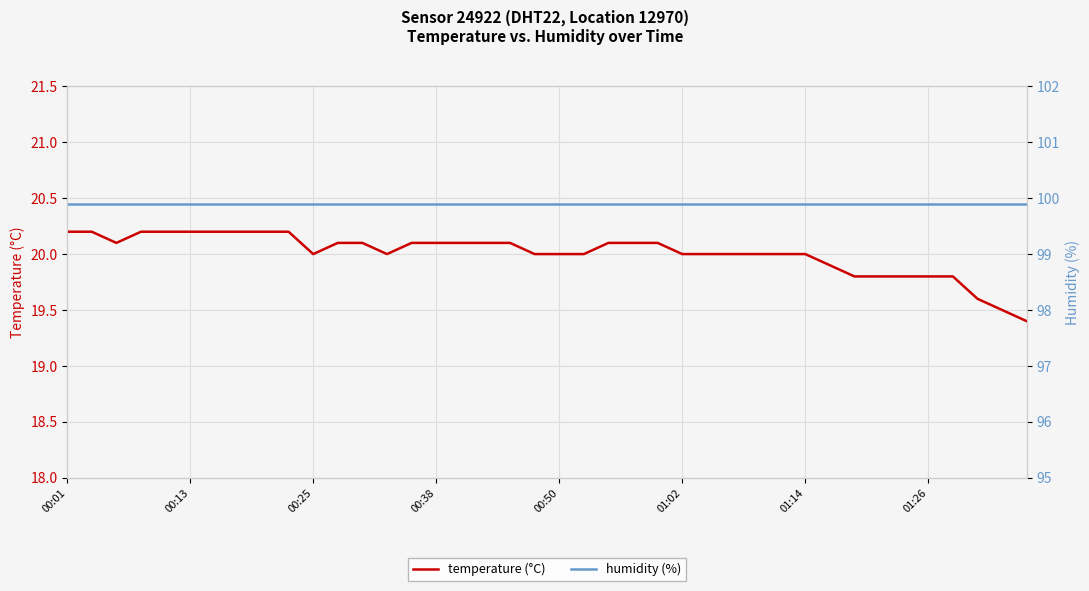

Which series has the largest range (max minus min)?

temperature (°C)